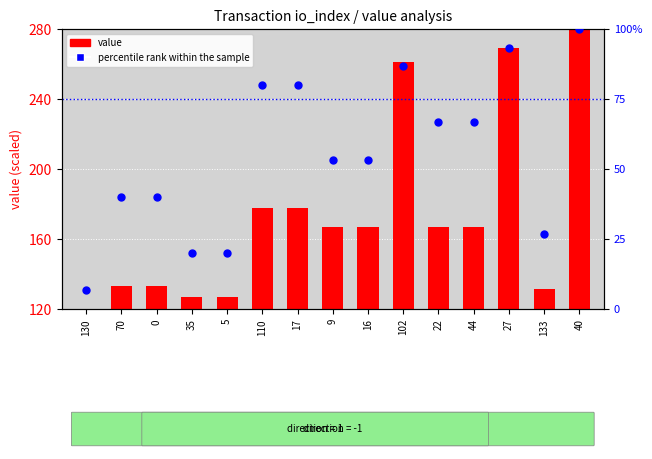

Which series has the widest spread of Y values?

value (scaled)